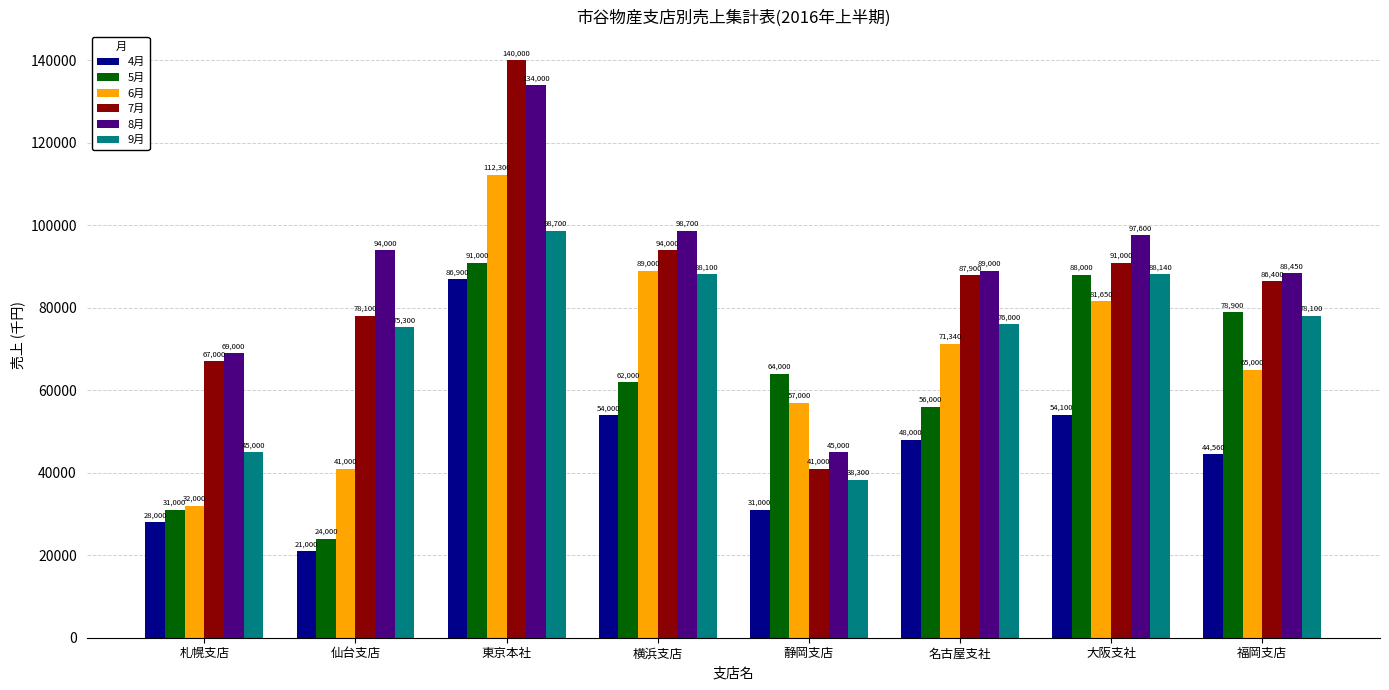

Reading left to right, extract all data points from this chart.

4月: 札幌支店=28000	仙台支店=21000	東京本社=86900	横浜支店=54000	静岡支店=31000	名古屋支社=48000	大阪支社=54100	福岡支店=44560
5月: 札幌支店=31000	仙台支店=24000	東京本社=91000	横浜支店=62000	静岡支店=64000	名古屋支社=56000	大阪支社=88000	福岡支店=78900
6月: 札幌支店=32000	仙台支店=41000	東京本社=112300	横浜支店=89000	静岡支店=57000	名古屋支社=71340	大阪支社=81650	福岡支店=65000
7月: 札幌支店=67000	仙台支店=78100	東京本社=140000	横浜支店=94000	静岡支店=41000	名古屋支社=87900	大阪支社=91000	福岡支店=86400
8月: 札幌支店=69000	仙台支店=94000	東京本社=134000	横浜支店=98700	静岡支店=45000	名古屋支社=89000	大阪支社=97600	福岡支店=88450
9月: 札幌支店=45000	仙台支店=75300	東京本社=98700	横浜支店=88100	静岡支店=38300	名古屋支社=76000	大阪支社=88140	福岡支店=78100